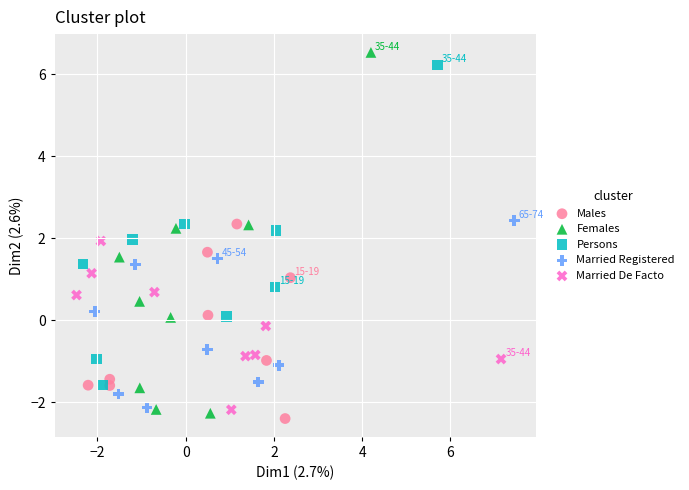

Which series has the largest Y range (max minus min)?

Females